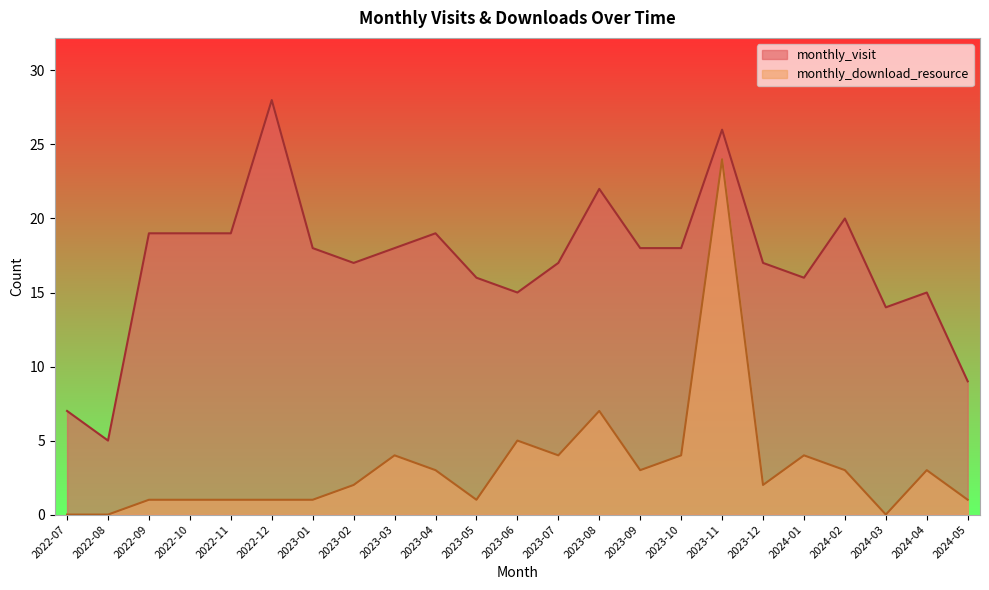

List the series in order of their overall mean, lowest first.

monthly_download_resource, monthly_visit